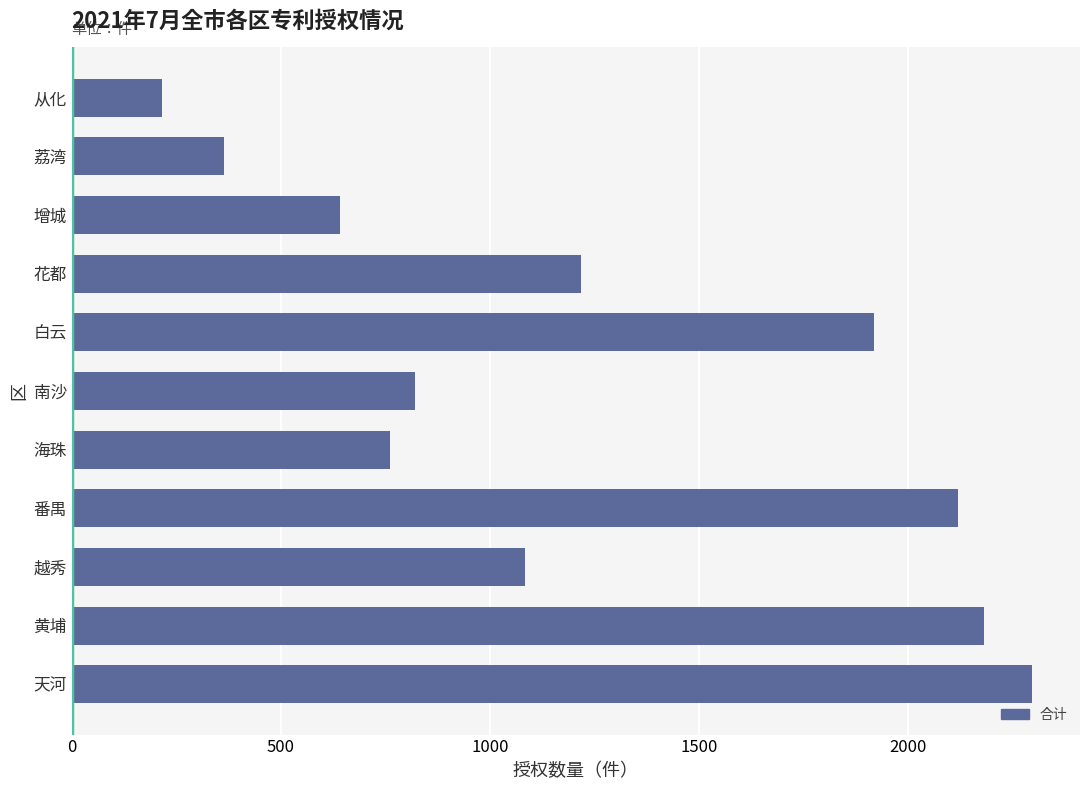

List the labels in order of value, smallest first.

从化, 荔湾, 增城, 海珠, 南沙, 越秀, 花都, 白云, 番禺, 黄埔, 天河